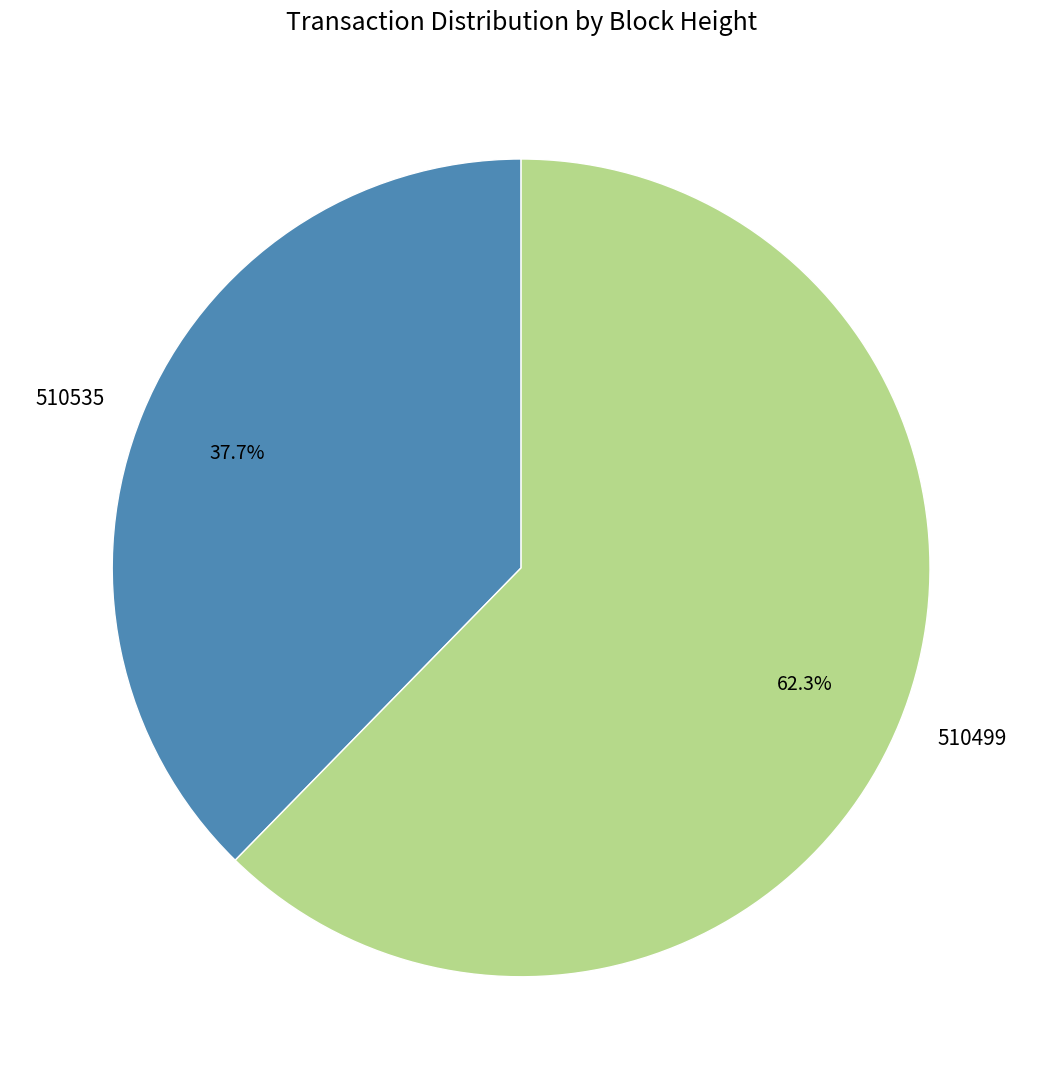

What percentage is the 510499 slice, to the nearest percent?

62%